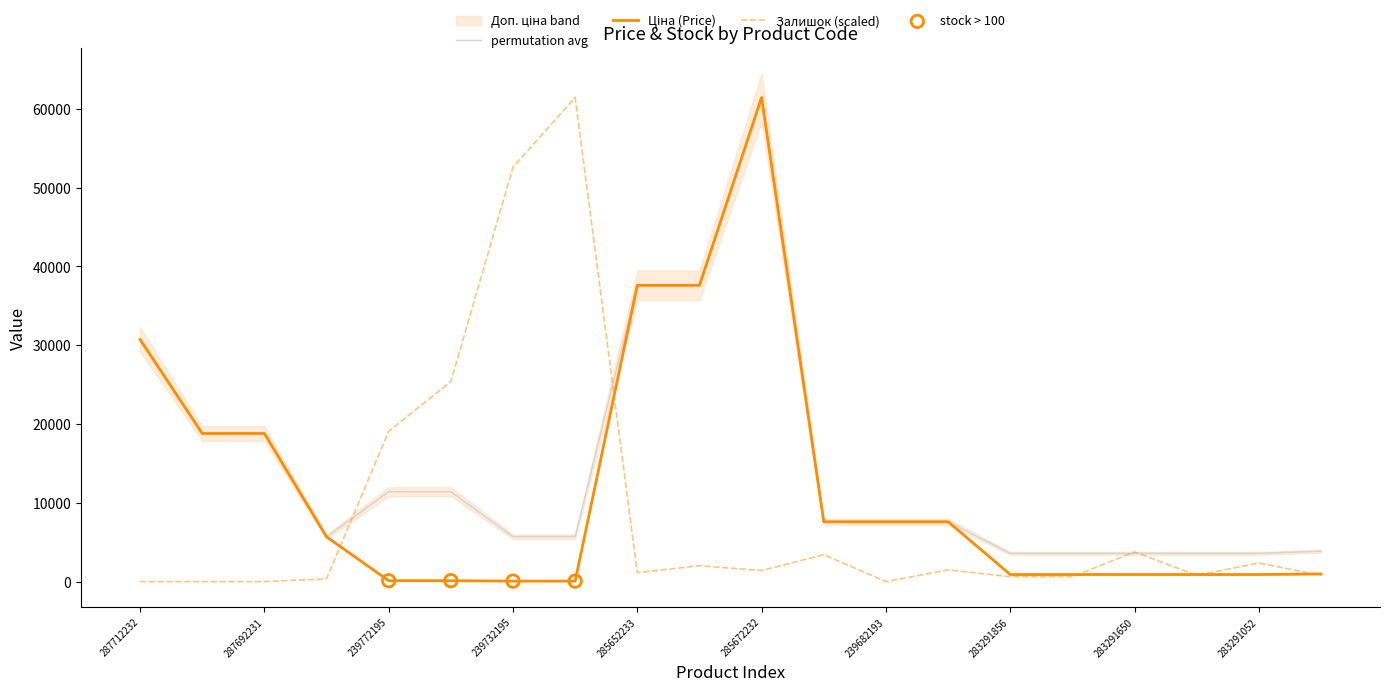

Which series reaches the maximum Y coordinate?

Ціна